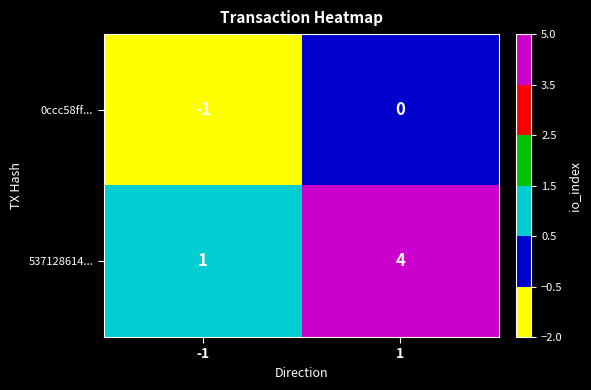

The 537128614... series shows 2 at 1. True or false?

False